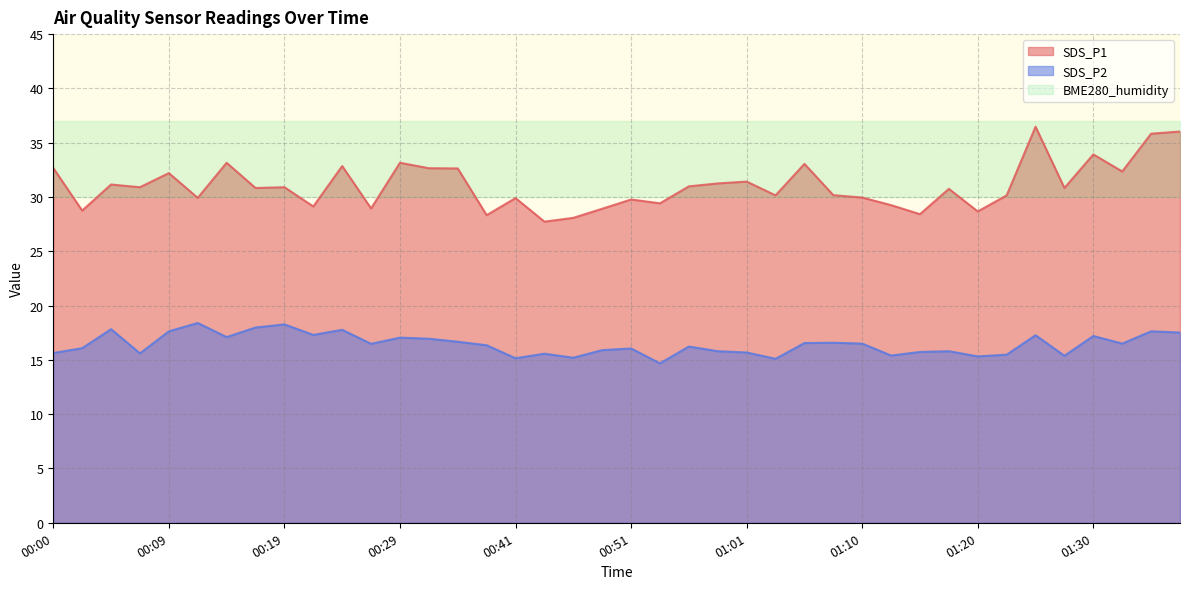

What is the difference between the maximum and second lowest values in the SDS_P2 series?

3.3